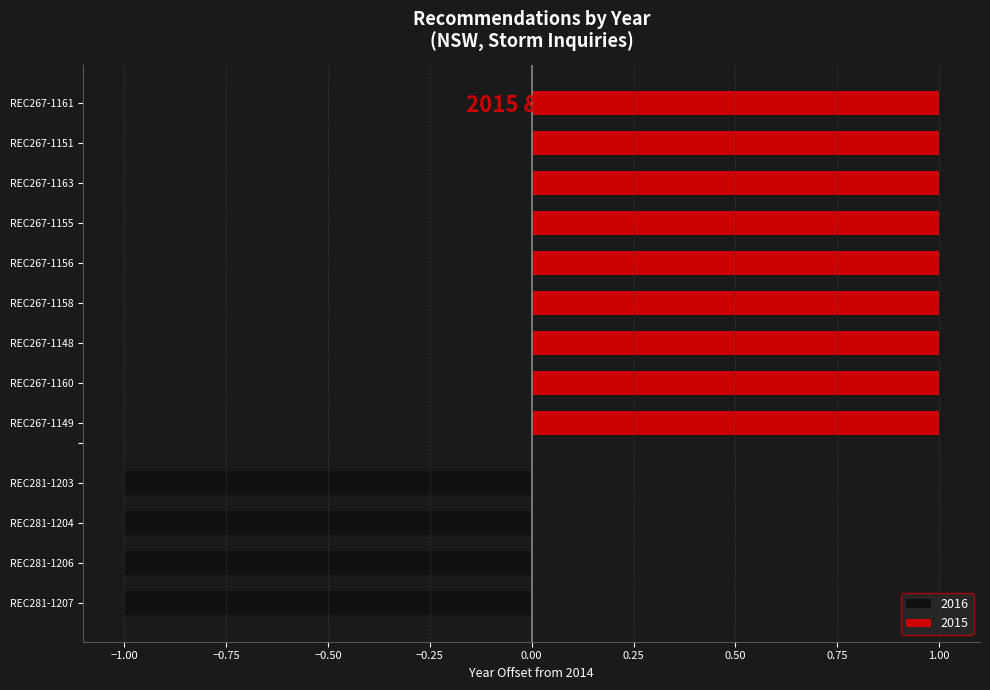

True or false: the data shows 2015 at REC267-1148.

True